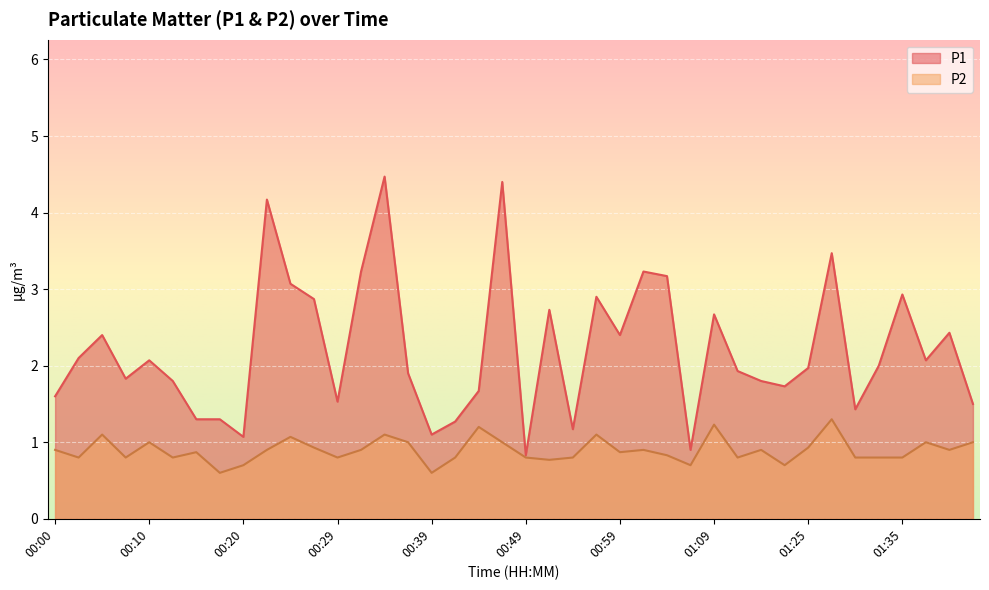

At which category does the chart reach its peak across all series?

00:34